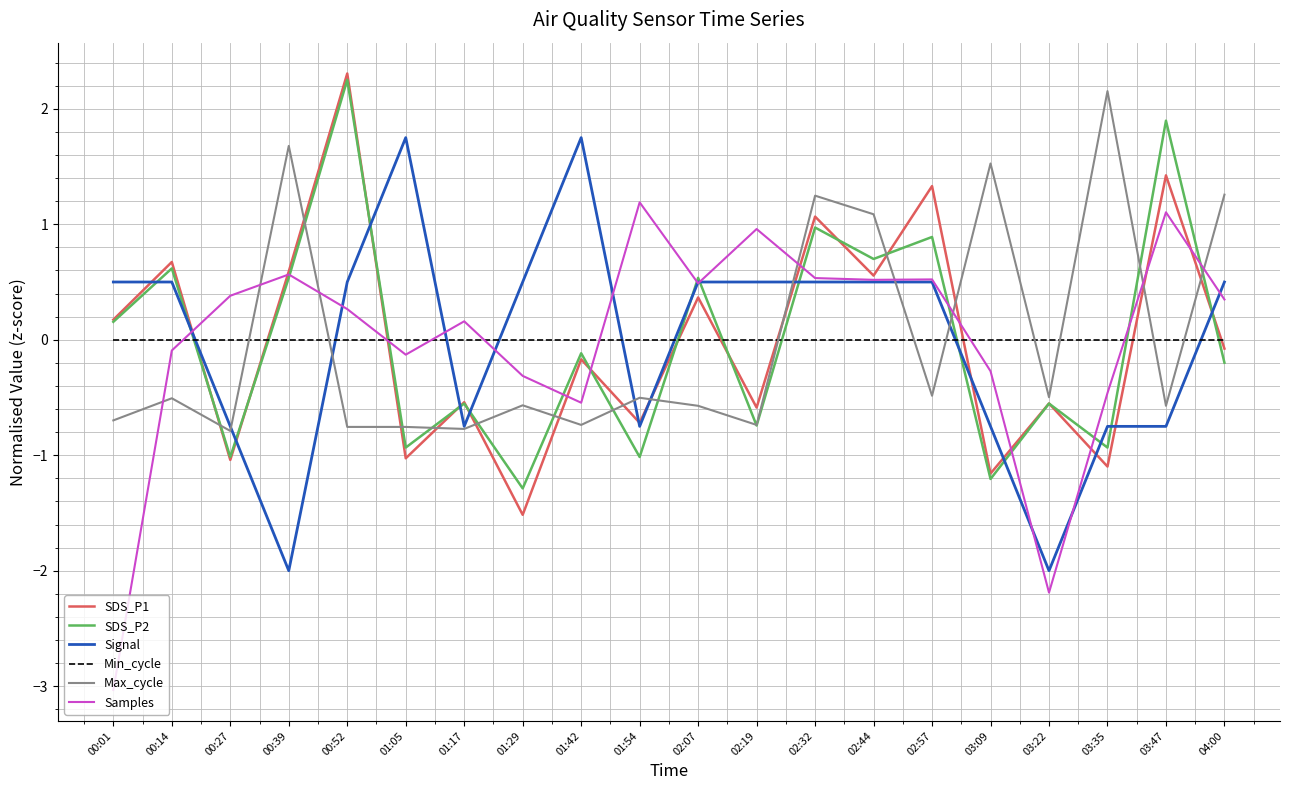

What is the maximum value shown in the chart?

2.3